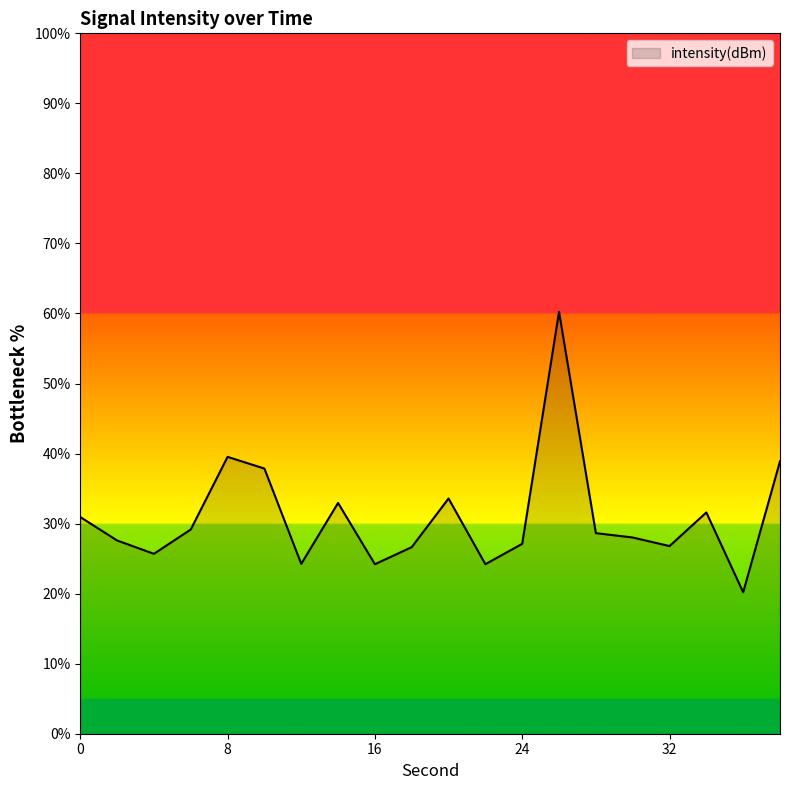

Is it true that the value at 8 is 39.5?

True